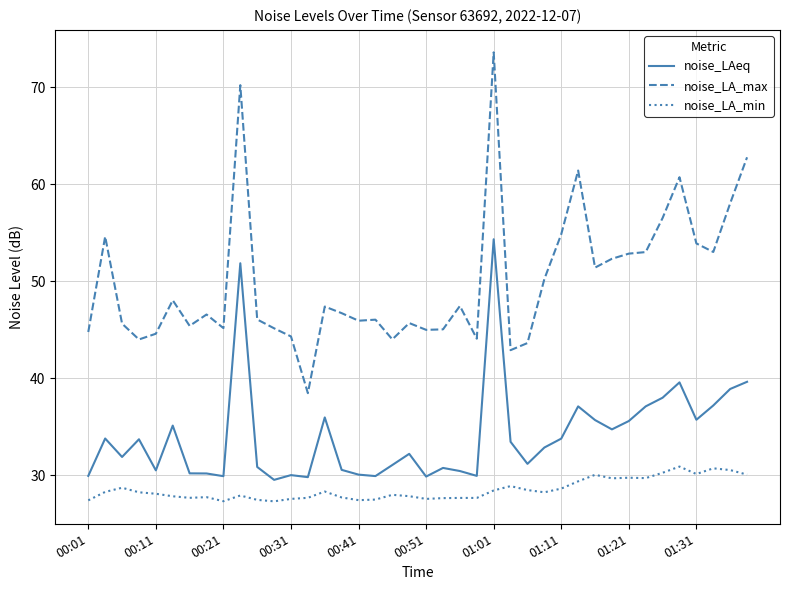

At how many categories does at least one series exceed 63?

2